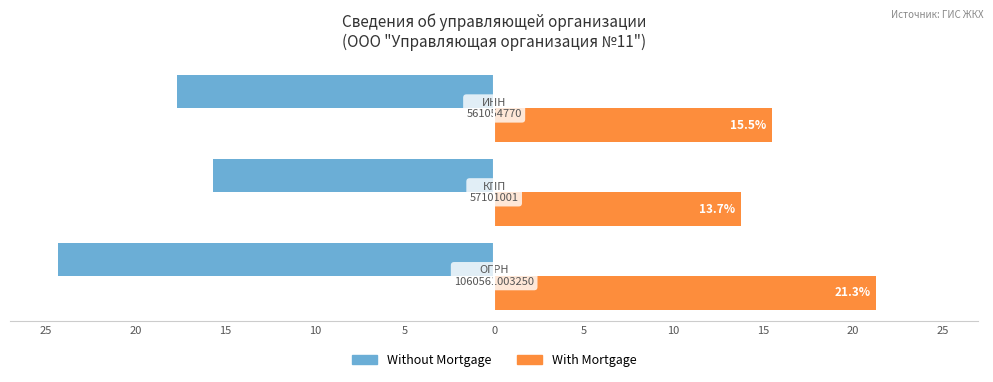

What are all the series names shown in the legend?

Without Mortgage, With Mortgage